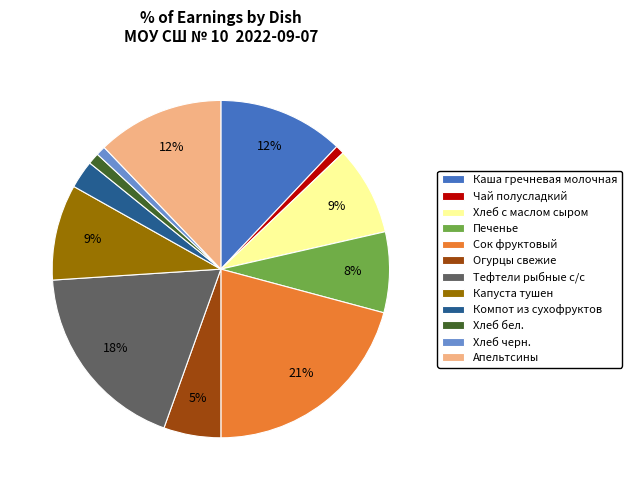

Does Хлеб черн. account for over 50% of the chart?

No